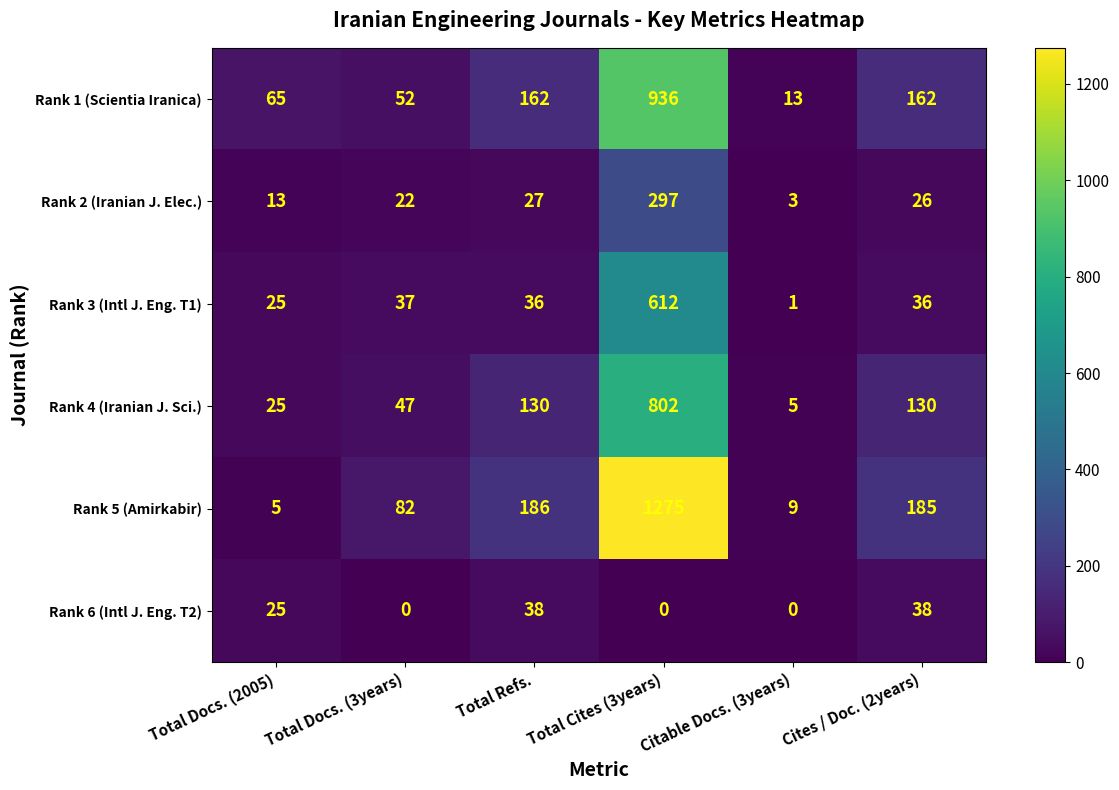

What value does the Rank 2 (Iranian J. Elec.) series have at Total Docs. (3years), to the nearest 5?

20